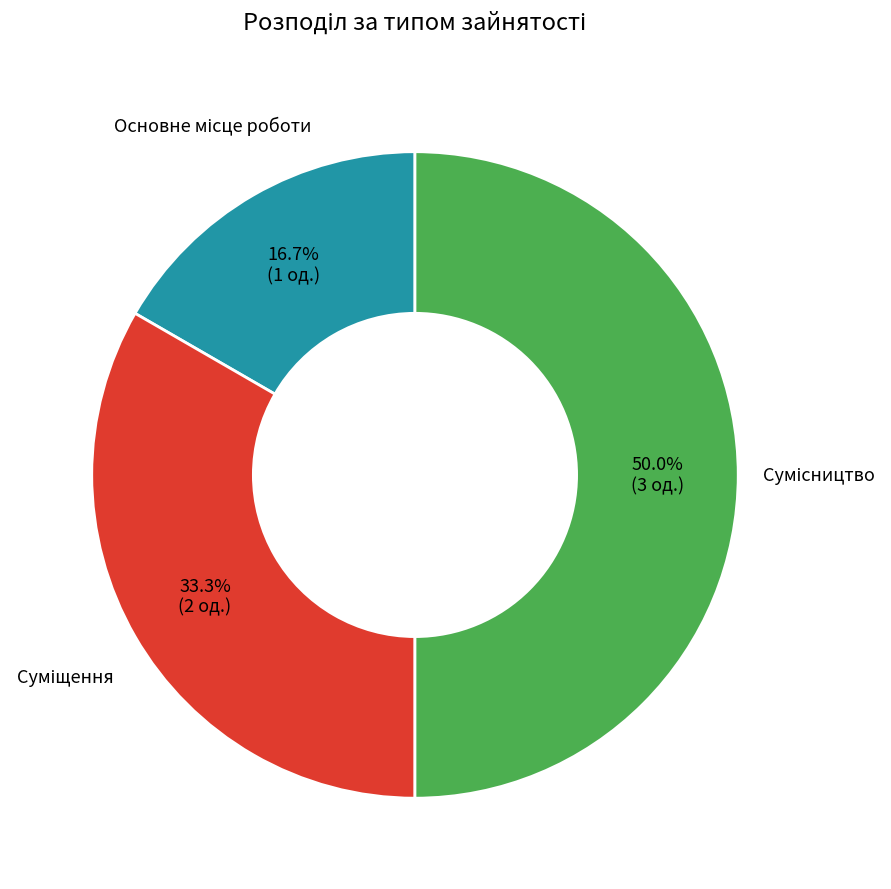

To the nearest percent, what is the difference between the largest and smallest slice percentages?

33%